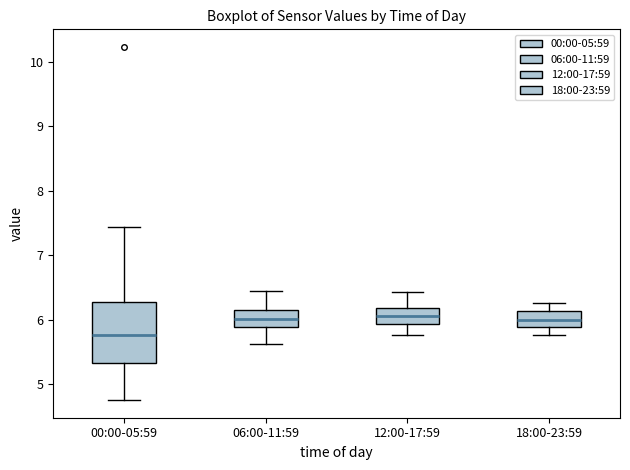

Reading left to right, read every box against the y-axis: the position of its median line, the range the box covers, and the ends of its whiskers. The values are not printed on the chart, so give them approximately, as read against the axis.

00:00-05:59: median 5.8, box 5.3 to 6.3, whiskers 4.8 to 7.4
06:00-11:59: median 6.0, box 5.9 to 6.1, whiskers 5.6 to 6.5
12:00-17:59: median 6.1, box 5.9 to 6.2, whiskers 5.8 to 6.4
18:00-23:59: median 6.0, box 5.9 to 6.1, whiskers 5.8 to 6.3